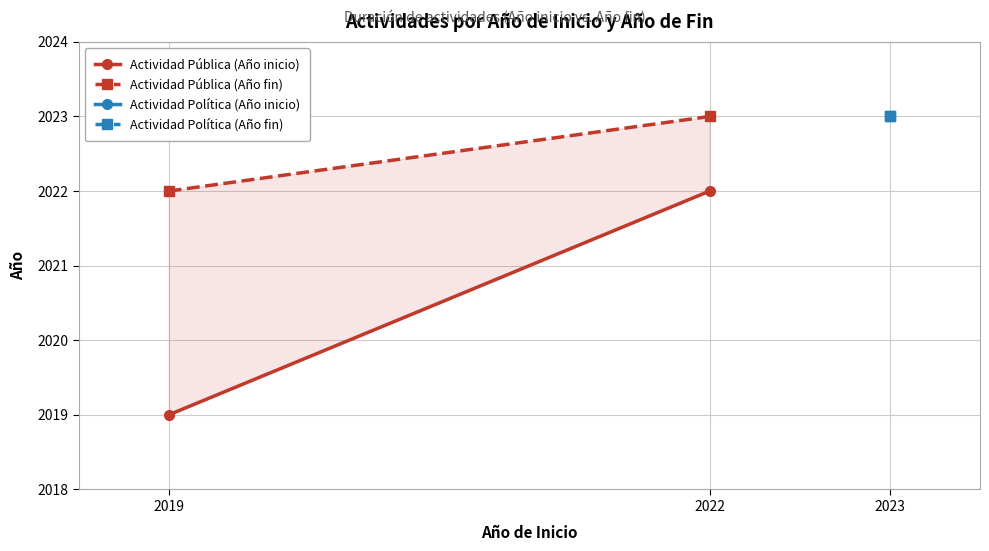

True or false: Actividad Pública (Año fin) has a value of 2756 at 2022.

False